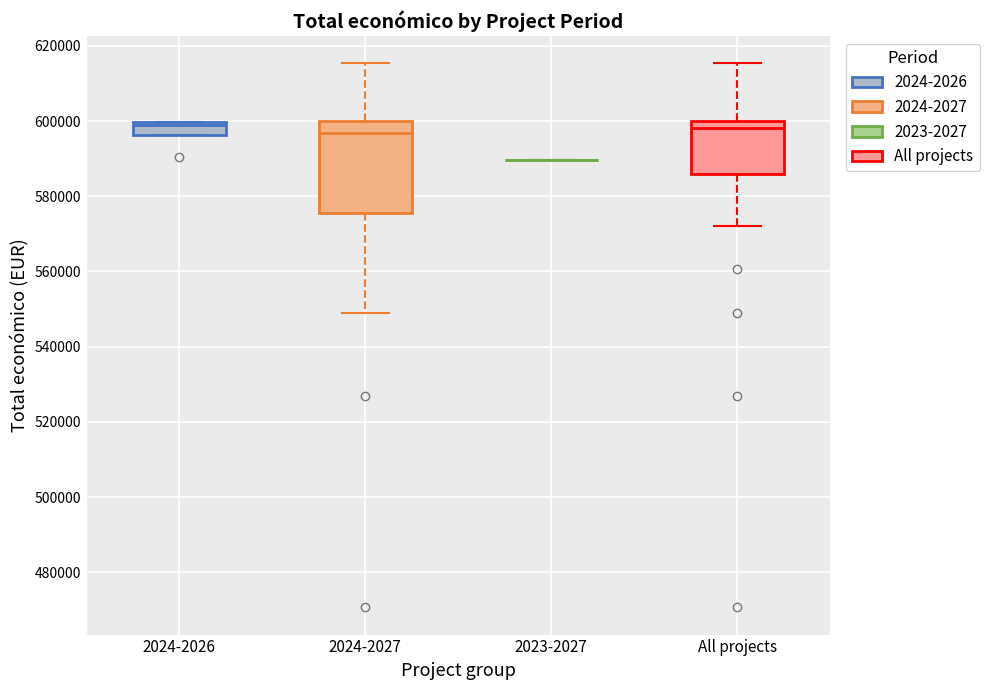

Reading left to right, transcribe this box plot: for each box, give where its median line is, the range the box spans, and where its two whiskers end, as read against the y-axis. The values are not printed on the chart, so give them approximately, as read against the axis.

2024-2026: median 598000, box 596000 to 600000, whiskers 596000 to 600000
2024-2027: median 596000, box 576000 to 600000, whiskers 548000 to 616000
2023-2027: box collapsed to a line at 590000, whiskers 590000 to 590000
All projects: median 598000, box 586000 to 600000, whiskers 572000 to 616000